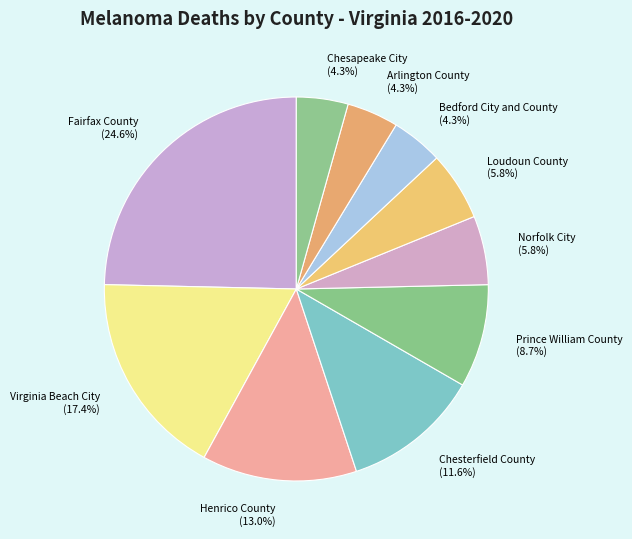

Count the number of slices in the pie.

10